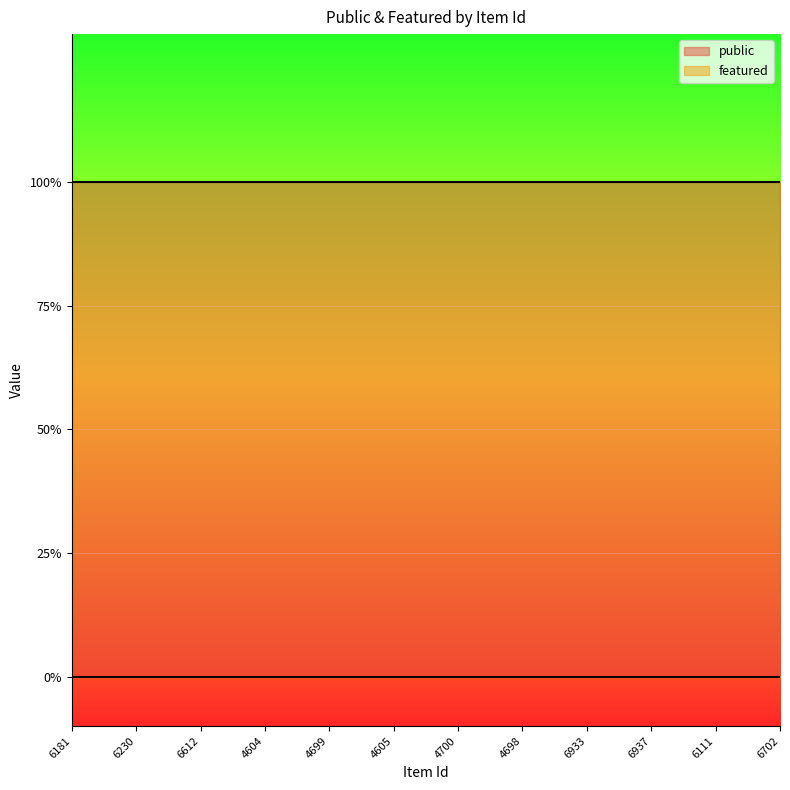

Where is featured nearest to the value 0?

6181